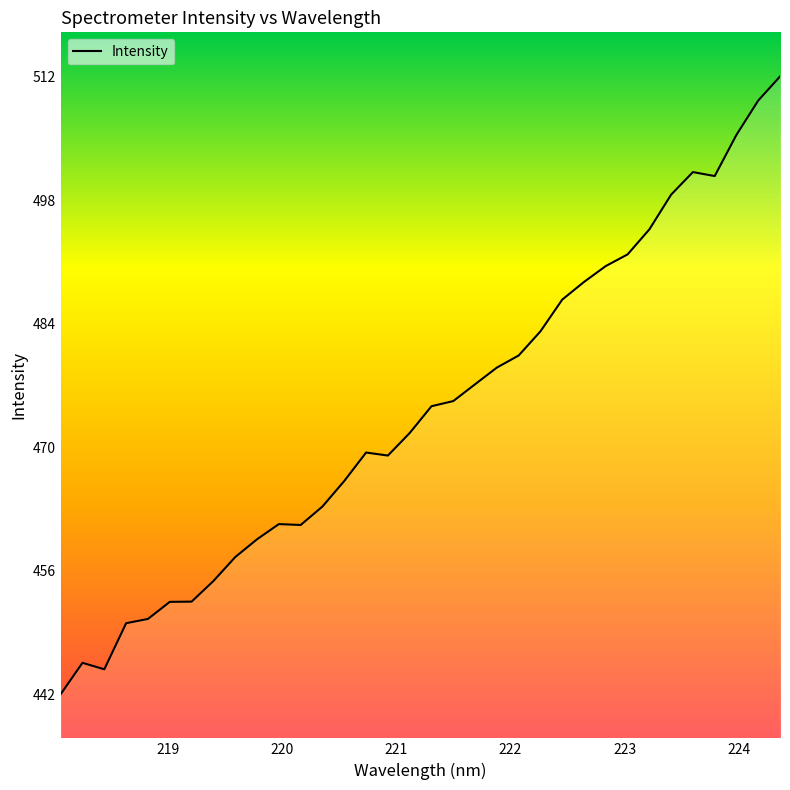

What is the difference between the maximum and minimum values?

69.9